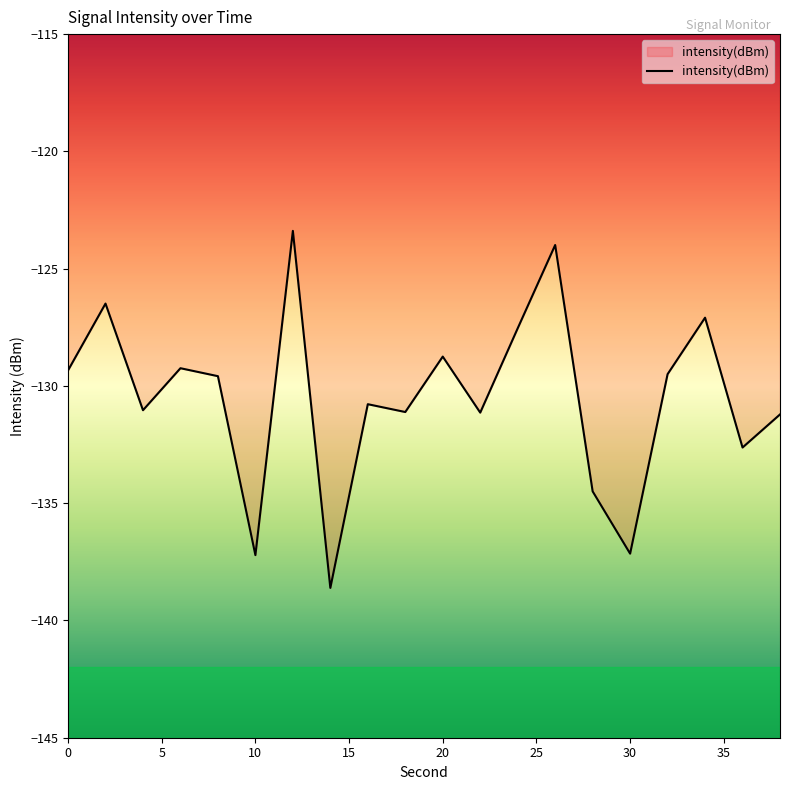

What is the minimum value shown in the chart?

-138.6